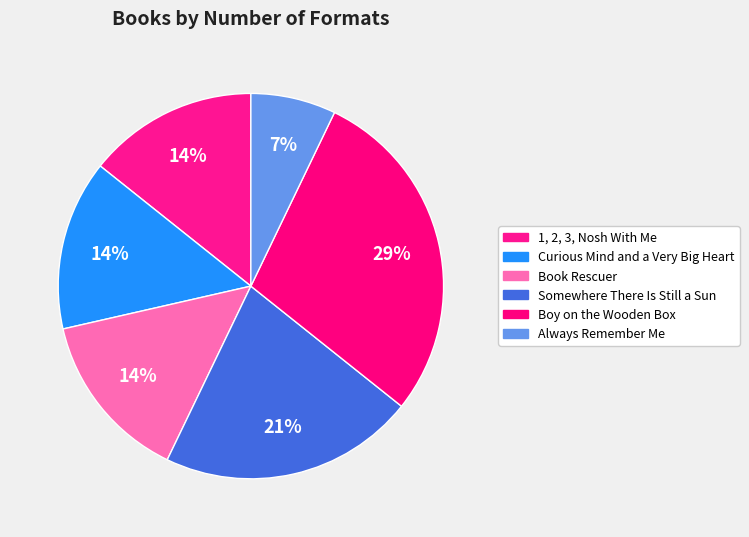

Is it true that Somewhere There Is Still a Sun is 21% of the pie?

True